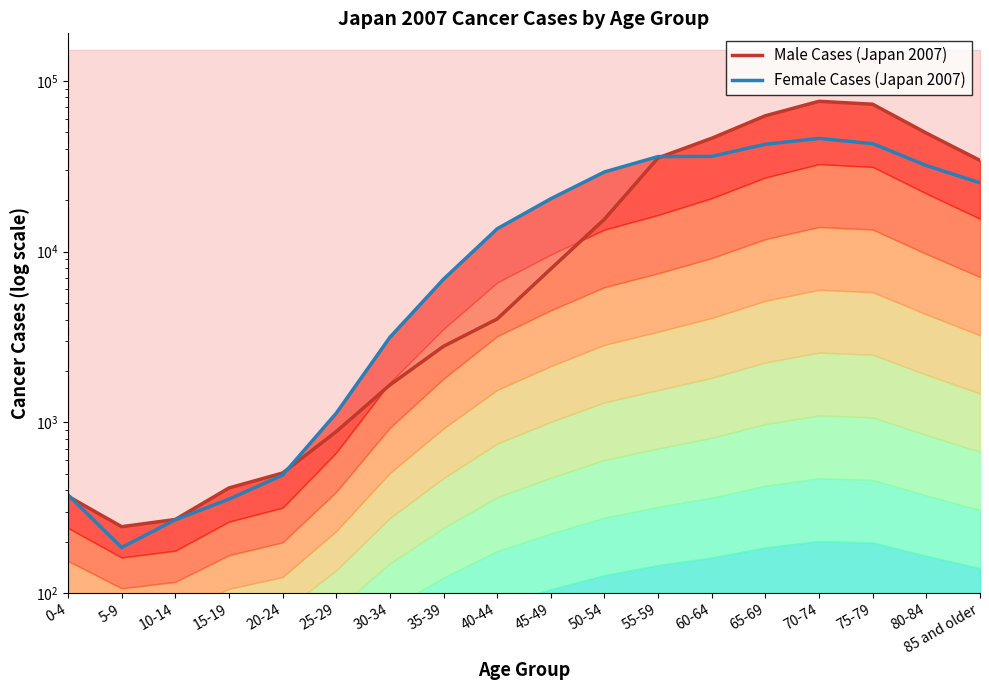

Is it true that Male Cases (Japan 2007) equals 1508 at 25-29?

False